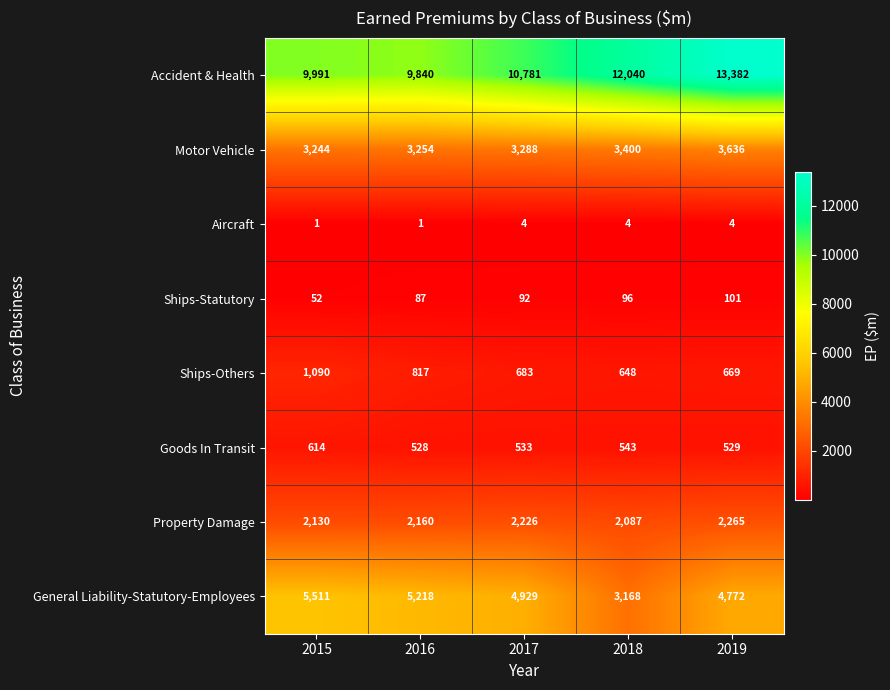

Which series changed the most between 2017 and 2018?

General Liability-Statutory-Employees